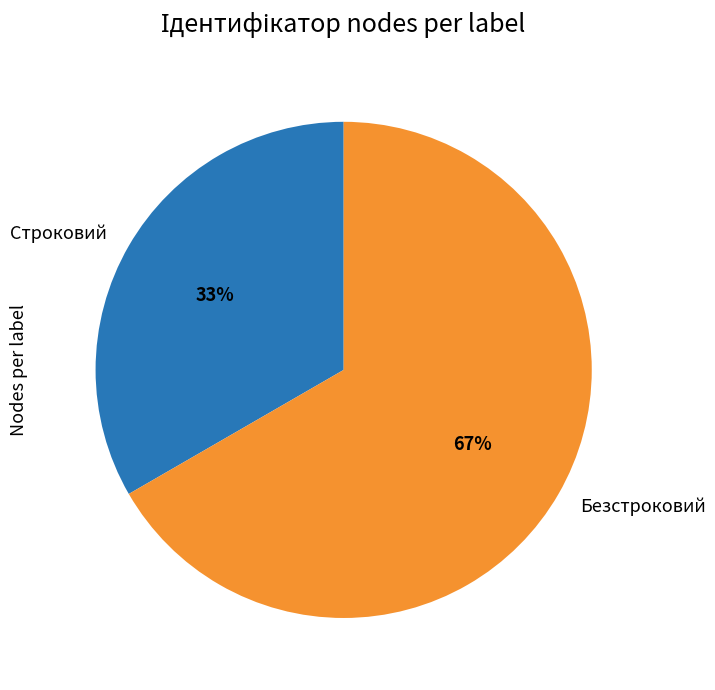

Which slice represents more than half of the pie?

Безстроковий